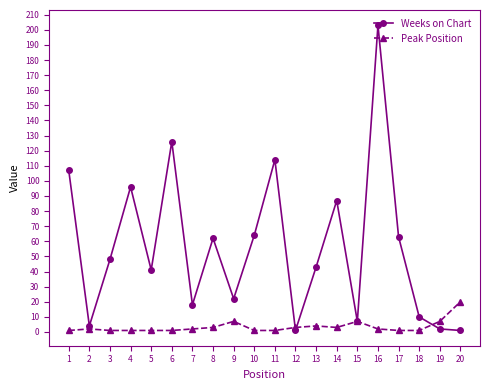

What are all the series names shown in the legend?

Weeks on Chart, Peak Position